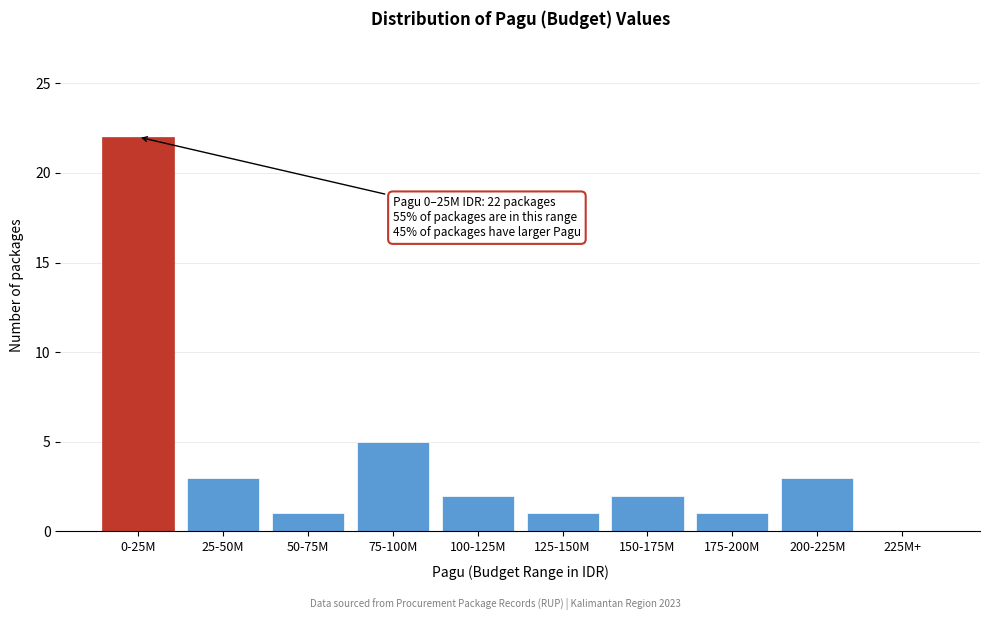

Reading left to right, extract all data points from this chart.

0-25M=22	25-50M=3	50-75M=1	75-100M=5	100-125M=2	125-150M=1	150-175M=2	175-200M=1	200-225M=3	225M+=0